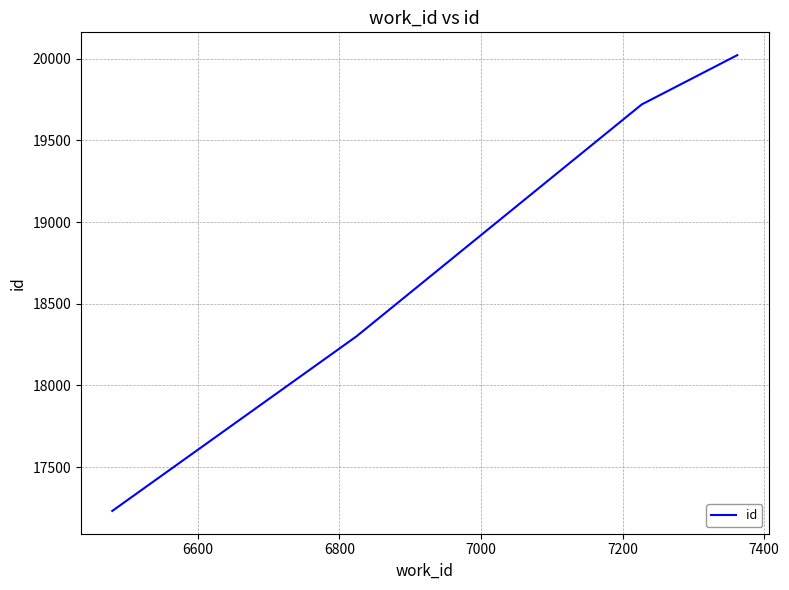

What is the minimum value shown in the chart?

17231